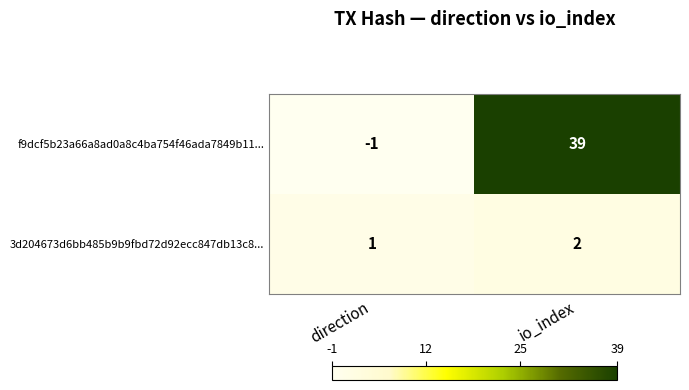

Which series changed the most between direction and io_index?

f9dcf5b23a66a8ad0a8c4ba754f46ada7849b11...